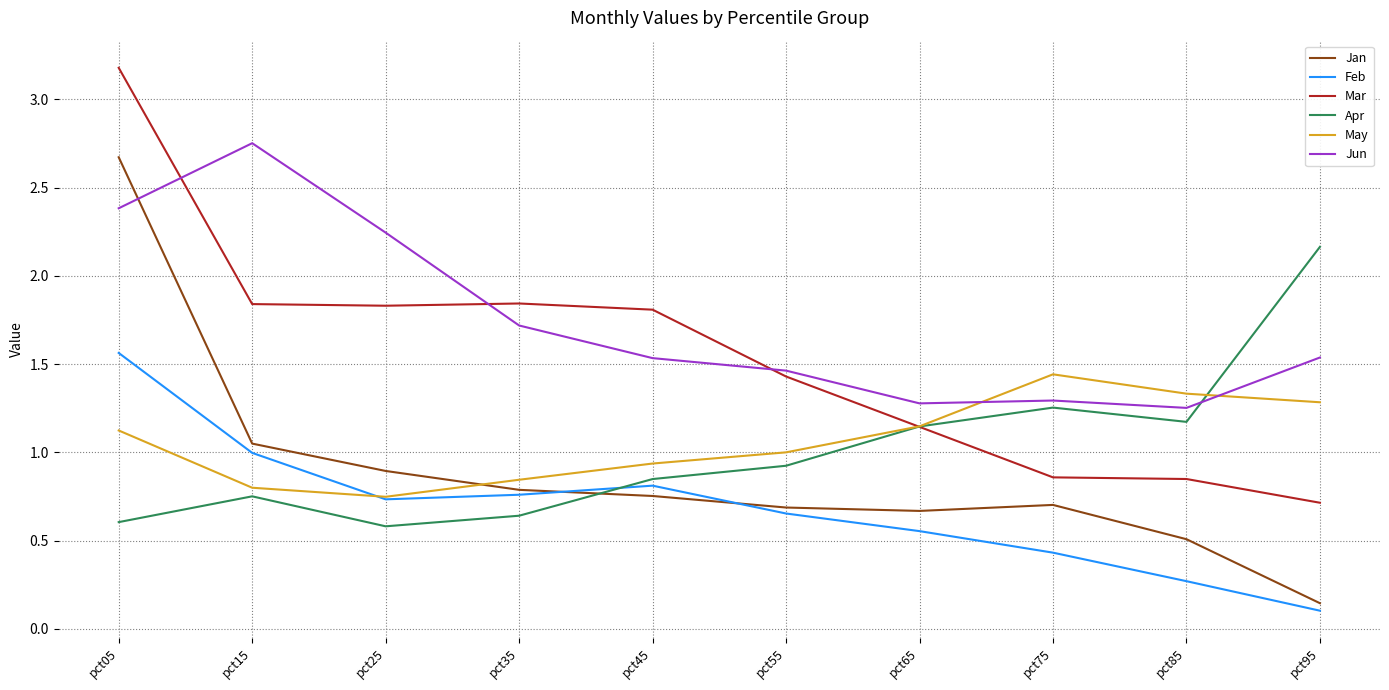

Is the value of Jun at pct35 greater than the value of Apr at pct45?

Yes